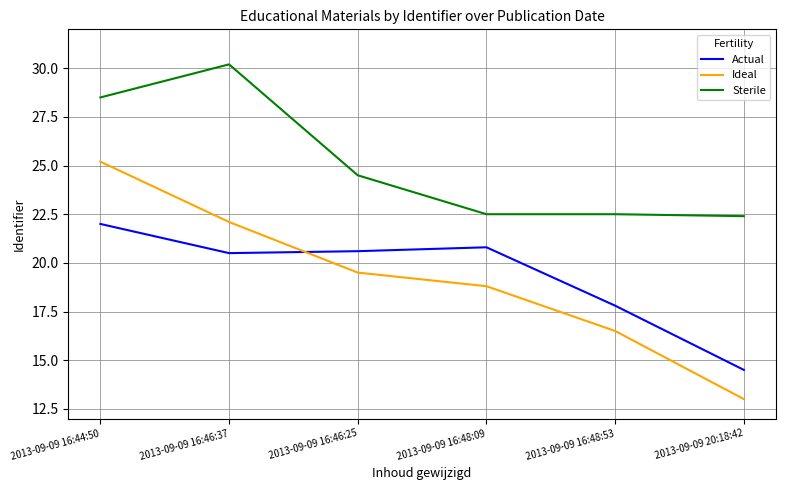

Is it true that Ideal equals 37.8 at 2013-09-09 16:46:37?

False